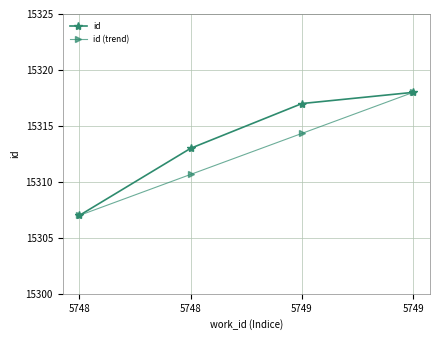

How many data points in id are less than 15317?

2